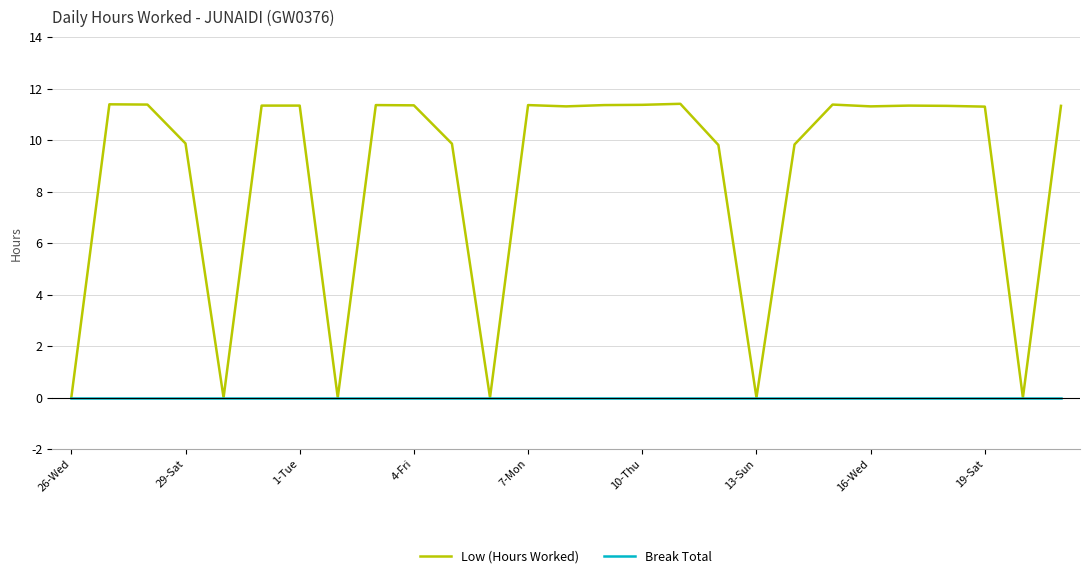

How many lines are shown in the chart?

2